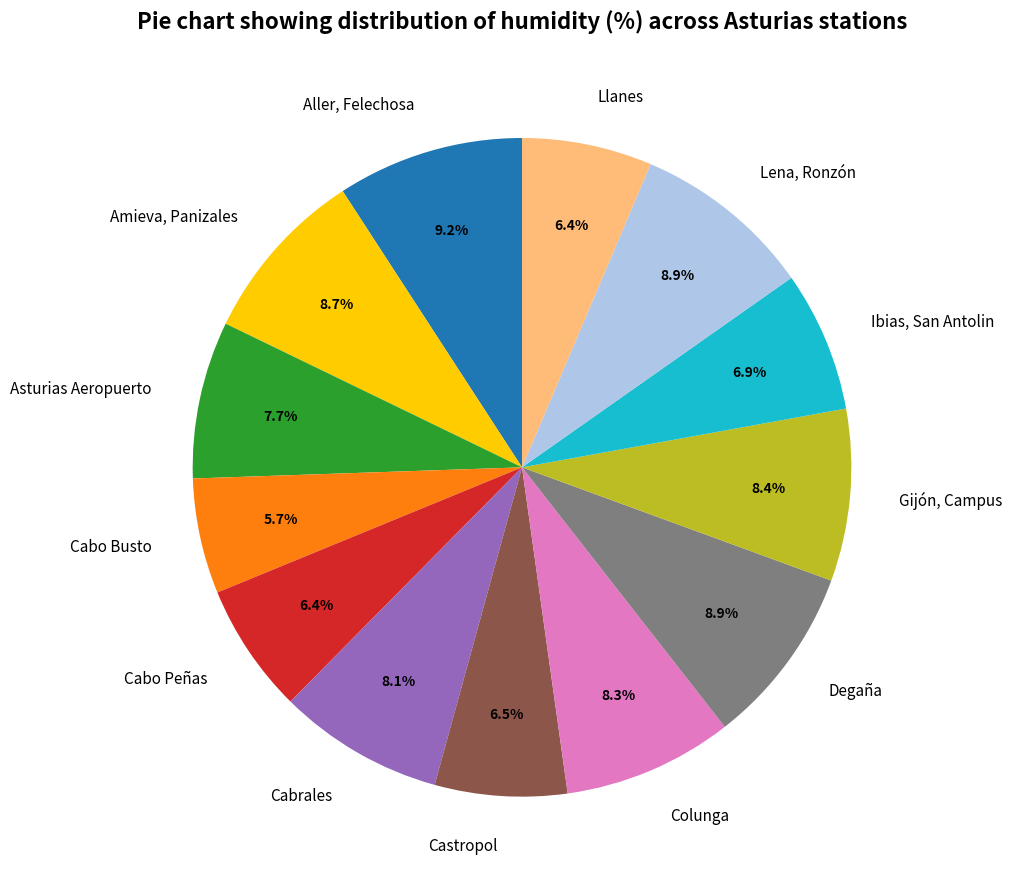

Which category has the smallest portion of the pie?

Cabo Busto